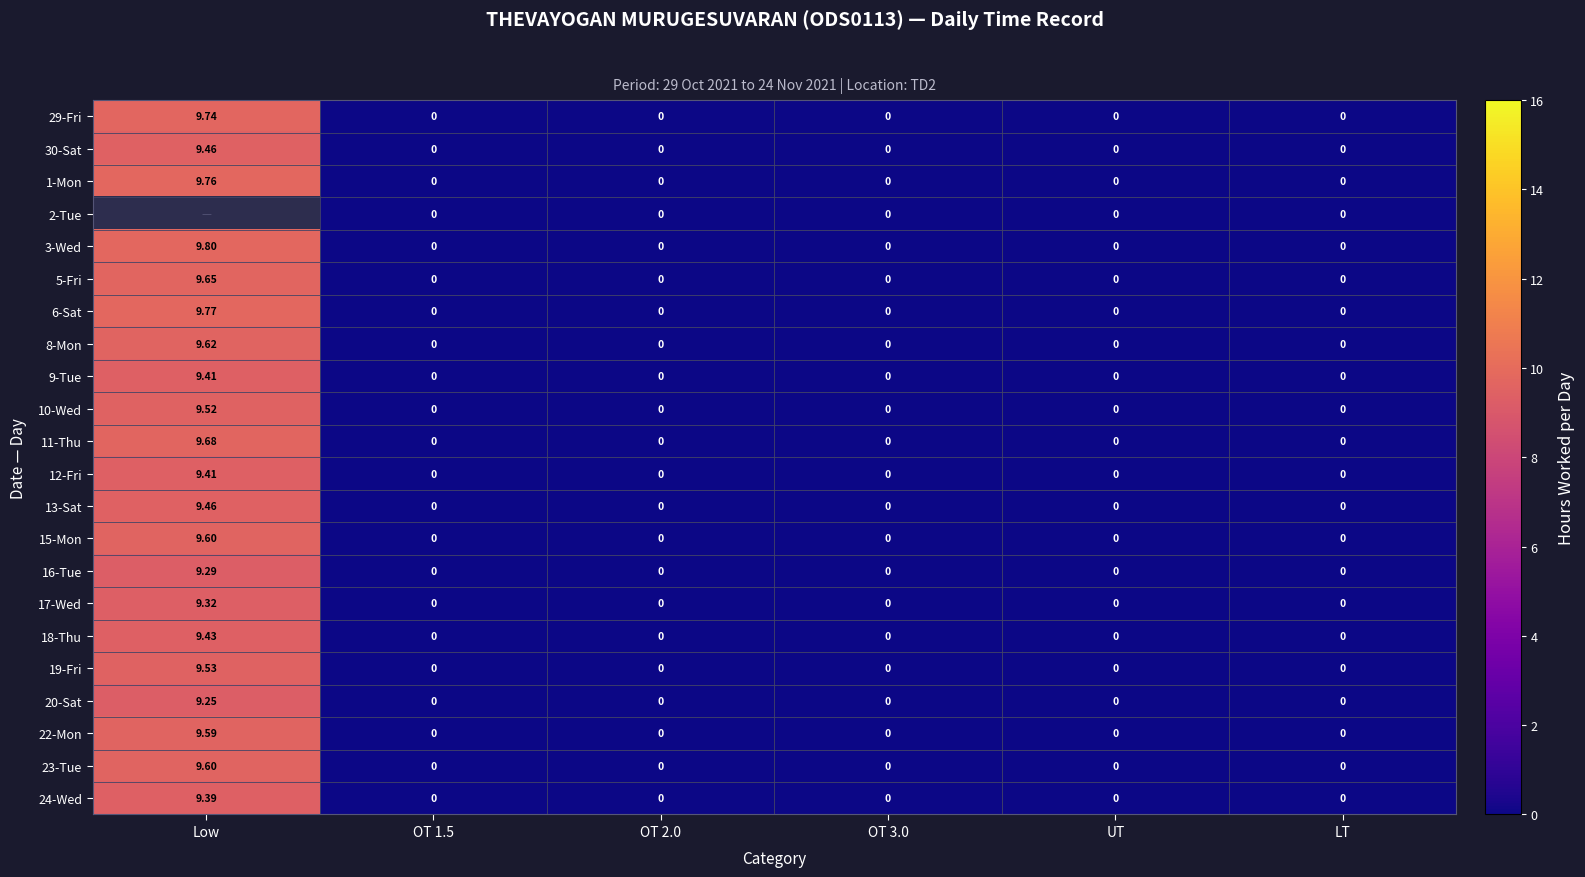

The value of 9-Tue at Low is 9.4. True or false?

True